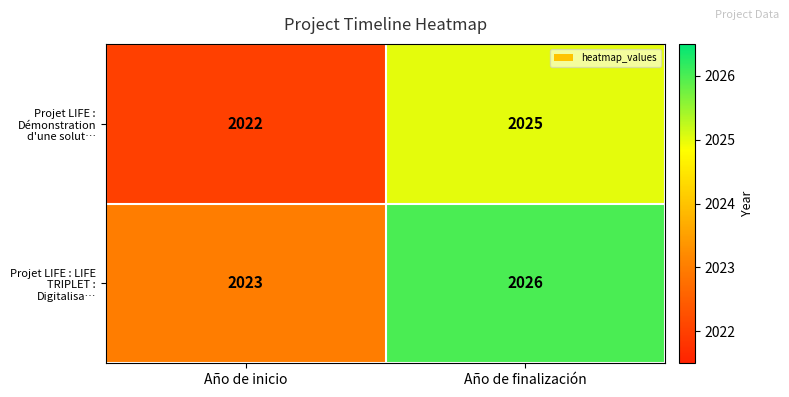

At which label is Projet LIFE : LIFE TRIPLET : Digitalisa… closest to 2024?

Año de inicio